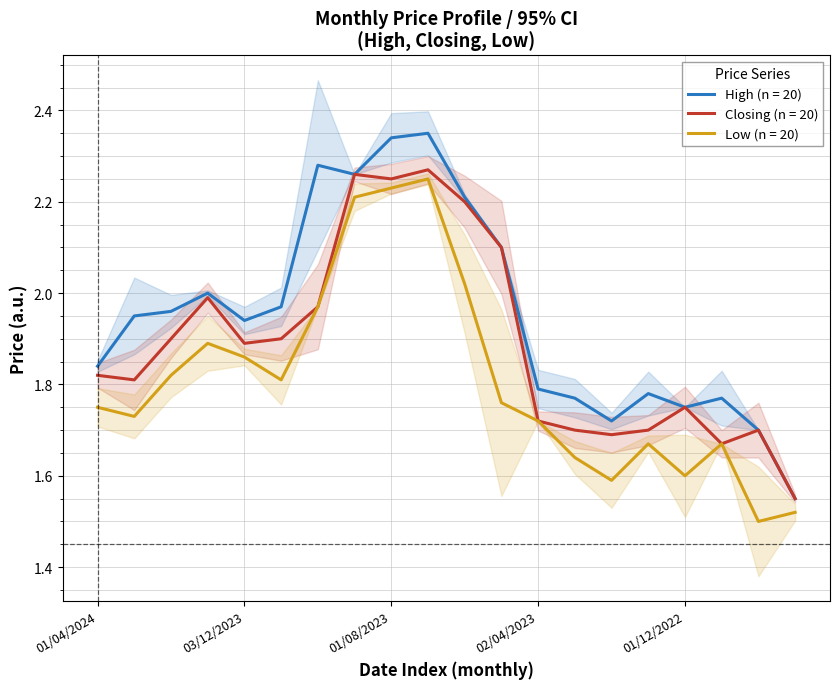

What is the label of the 11th point from the left?

04/06/2023